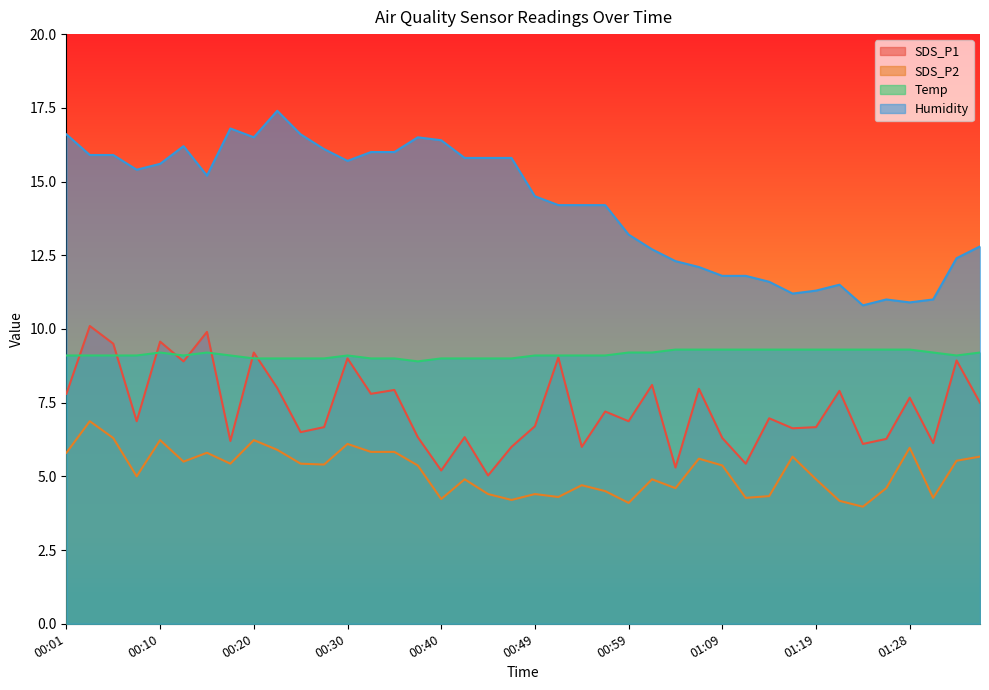

What is the greatest value displayed?

17.4